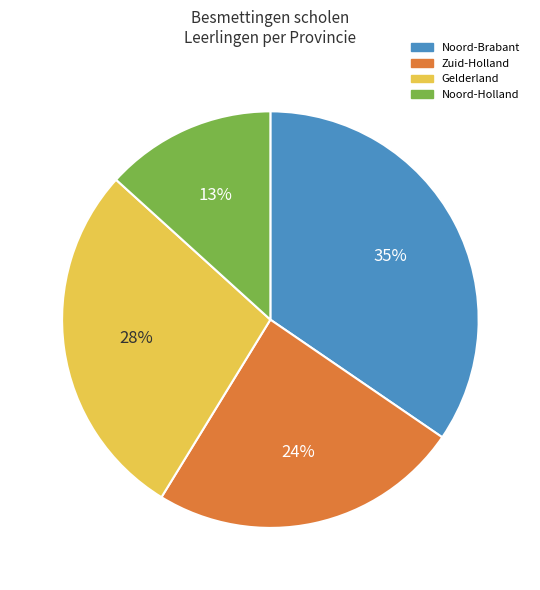

Does any single category account for the majority?

No